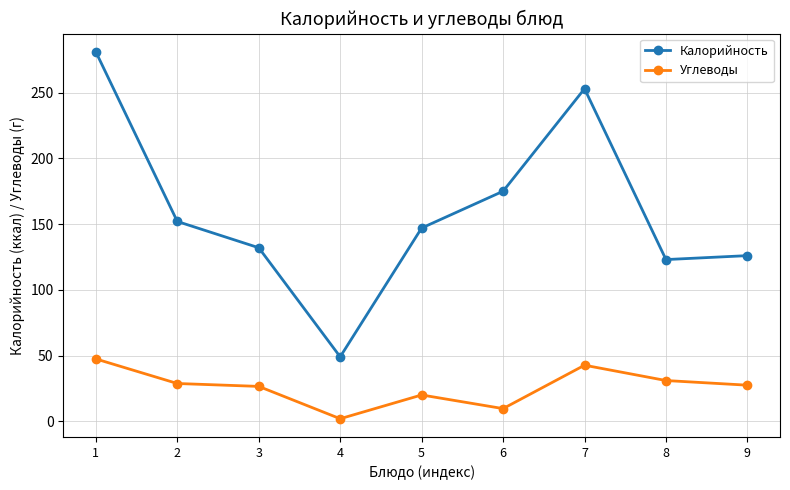

Where is the first local minimum for Калорийность?

4